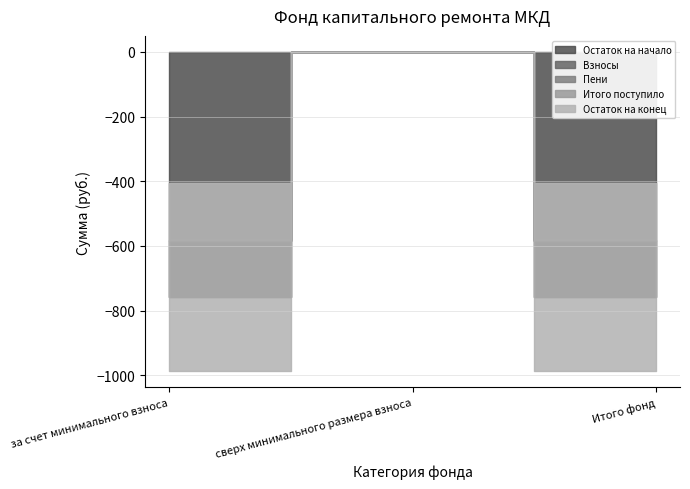

Does the chart have visible grid lines?

Yes